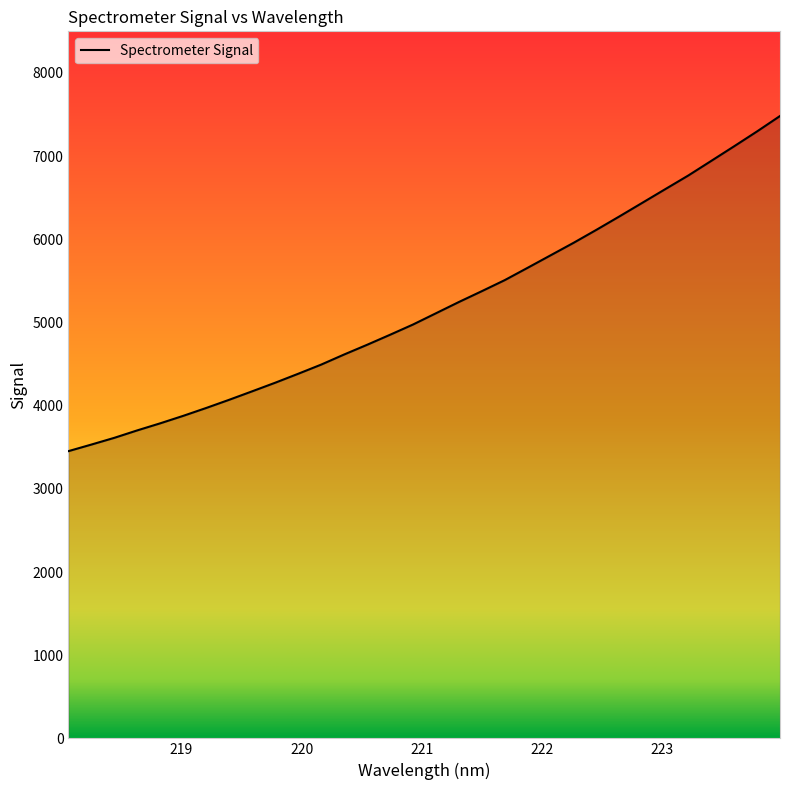

What is the difference between the maximum and minimum values?

4029.1